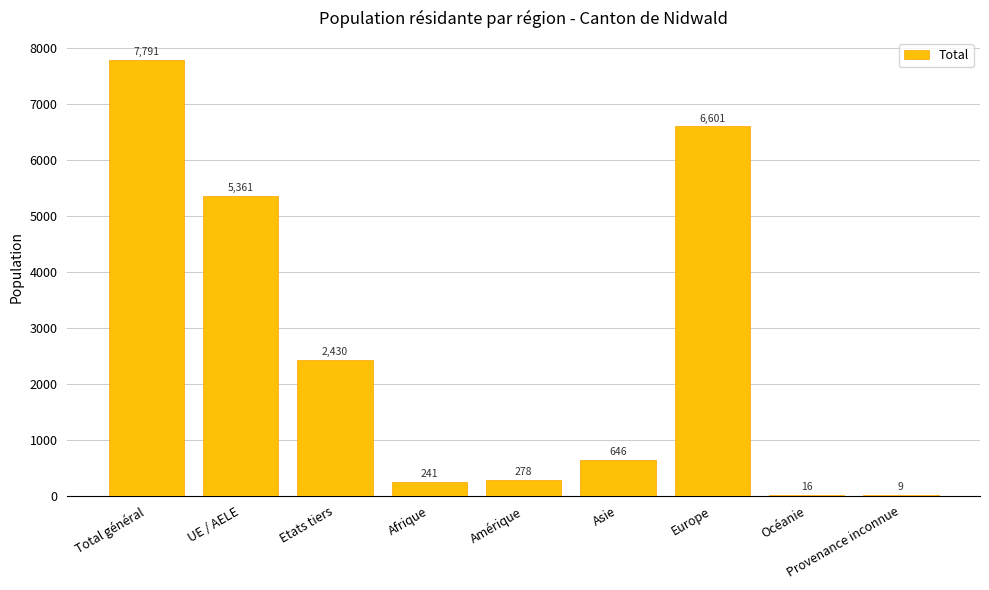

Reading right to left, what are all the values shown in this chart?

9	16	6601	646	278	241	2430	5361	7791